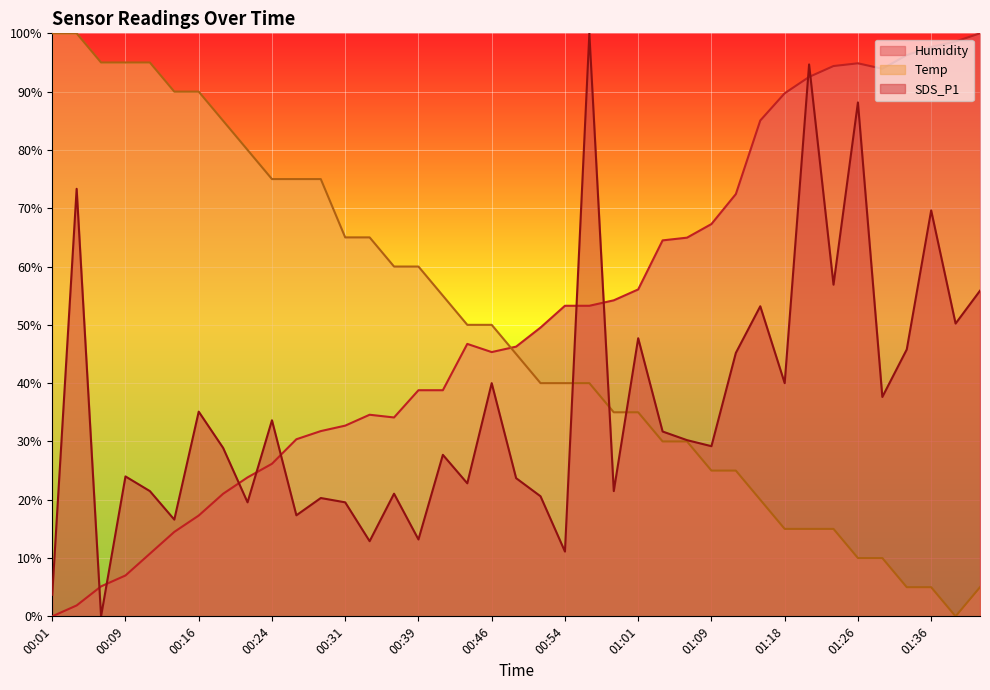

In Temp, how many points are lower than both neighbors (excluding endpoints)?

1